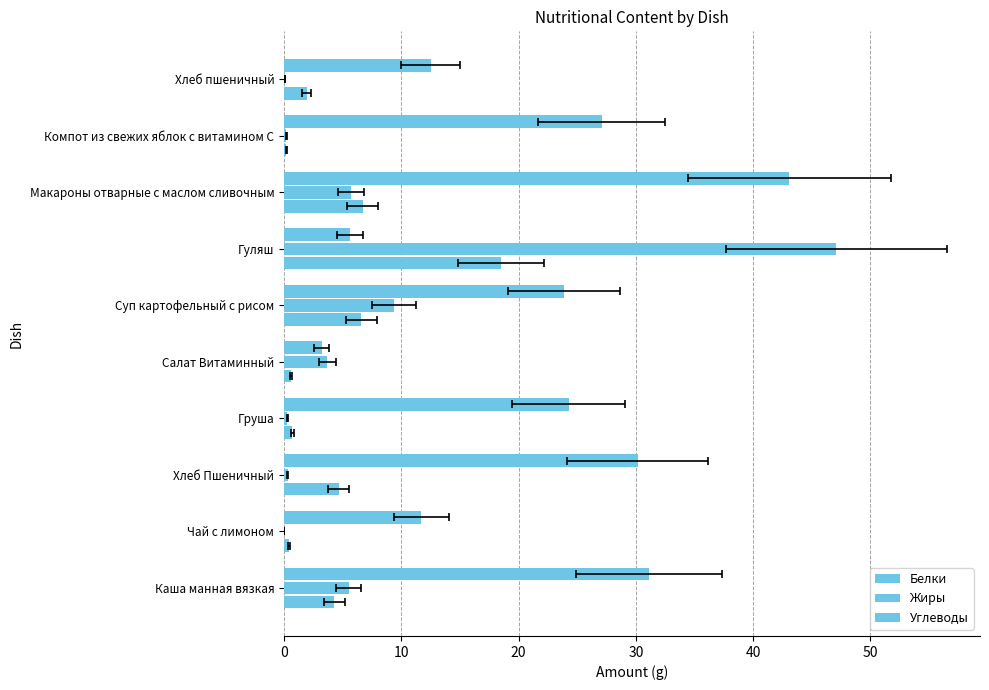

What is the sum of all Углеводы values?

212.6